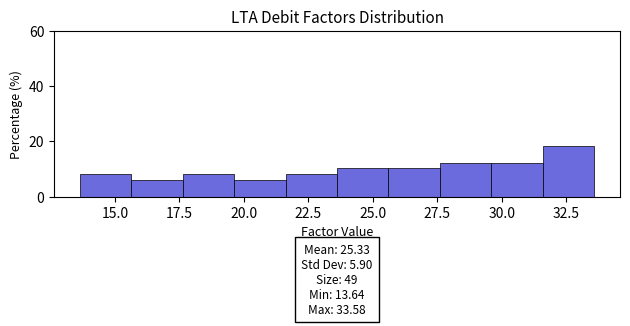

Around what value on the x-axis is the tallest bar? Give the approximate position of its centre, as read against the axis.

32.5